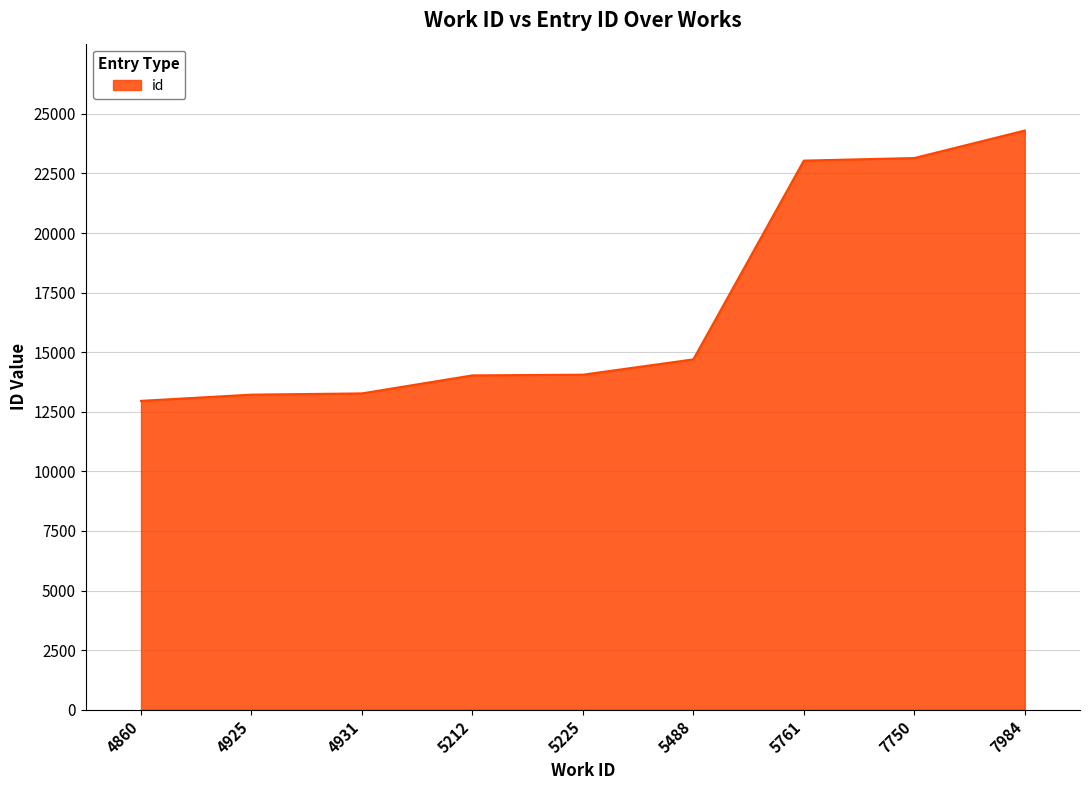

What is the average value?

16968